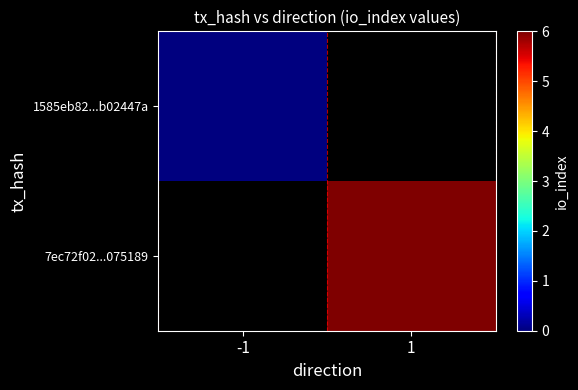

How many categories are shown in the chart?

2